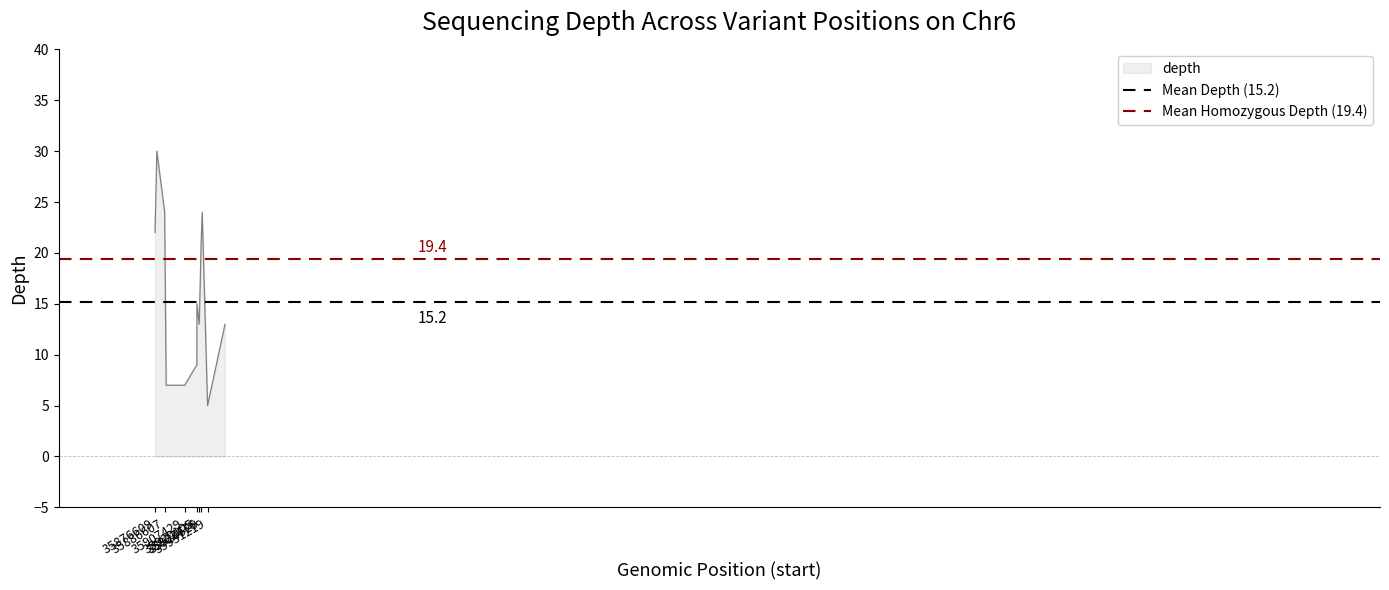

What is the maximum value for depth?

30